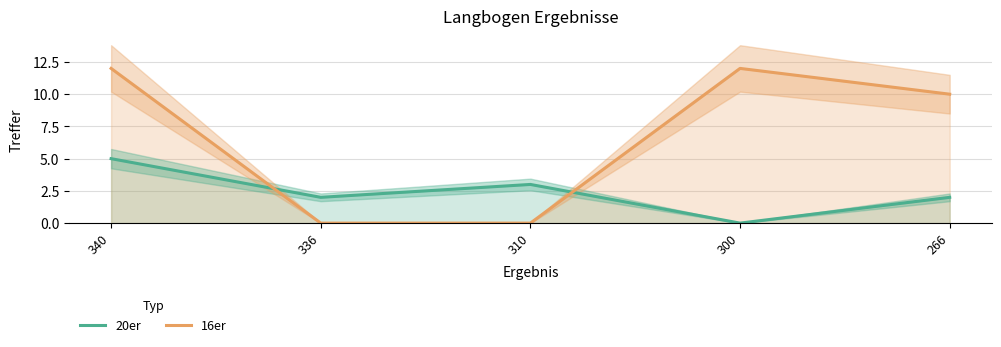

How many times do 20er and 16er cross each other?

2